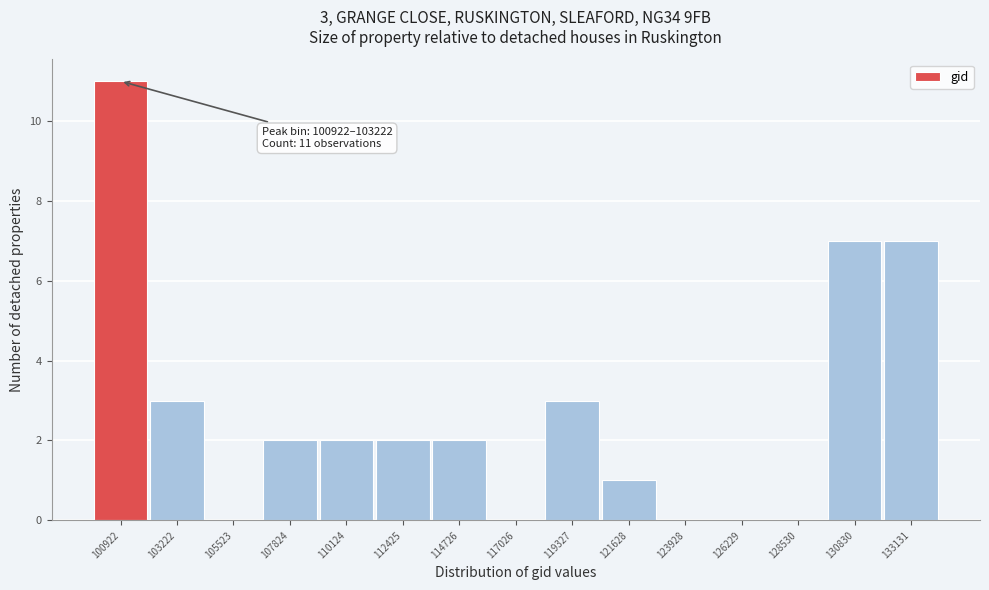

Reading right to left, extract all data points from this chart.

133131=7	130830=7	128530=0	126229=0	123928=0	121628=1	119327=3	117026=0	114726=2	112425=2	110124=2	107824=2	105523=0	103222=3	100922=11